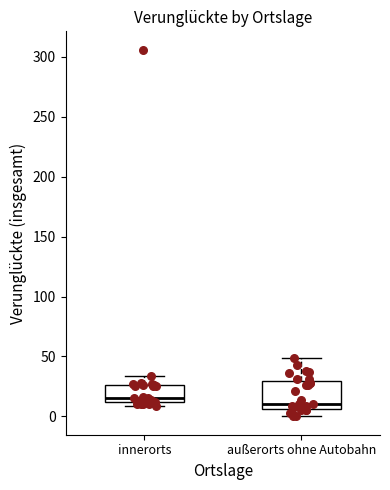

Where is the upper edge of the box for innerorts on the y-axis? The values are not printed on the chart, so give them approximately, as read against the axis.

25